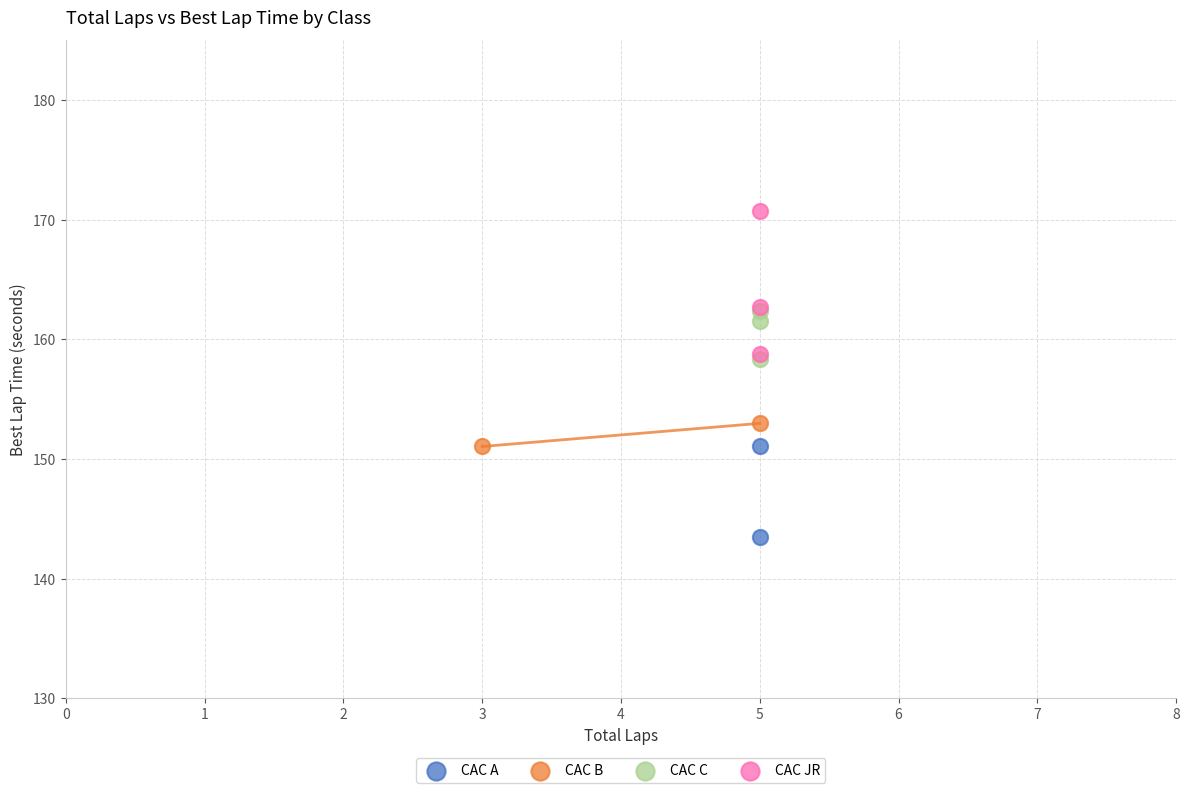

What are all the series names shown in the legend?

CAC A, CAC B, CAC C, CAC JR